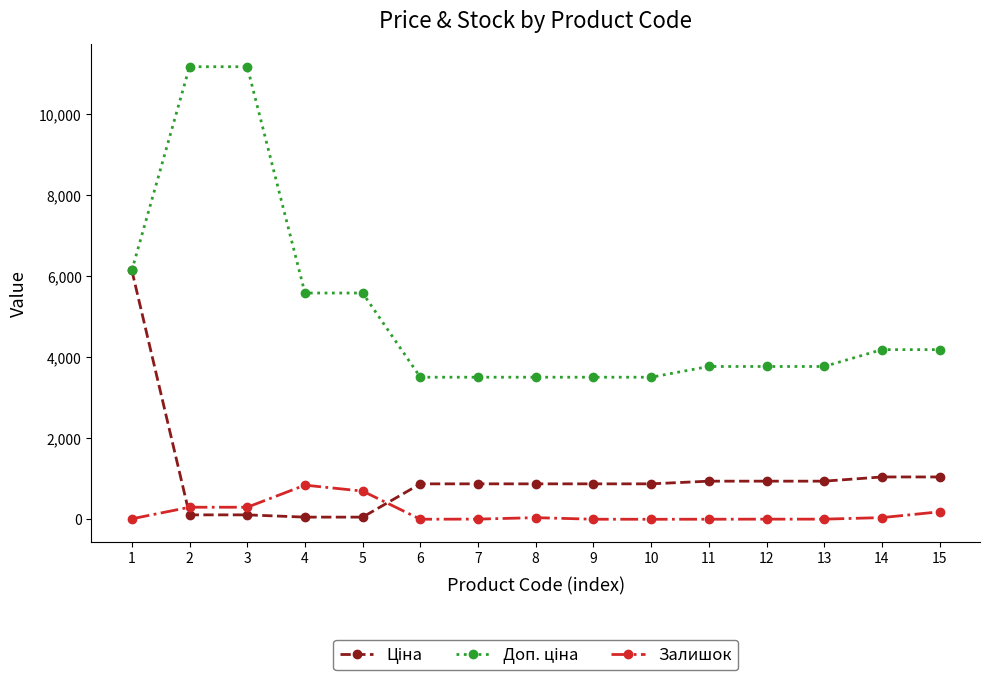

What is the maximum value shown in the chart?

11169.0